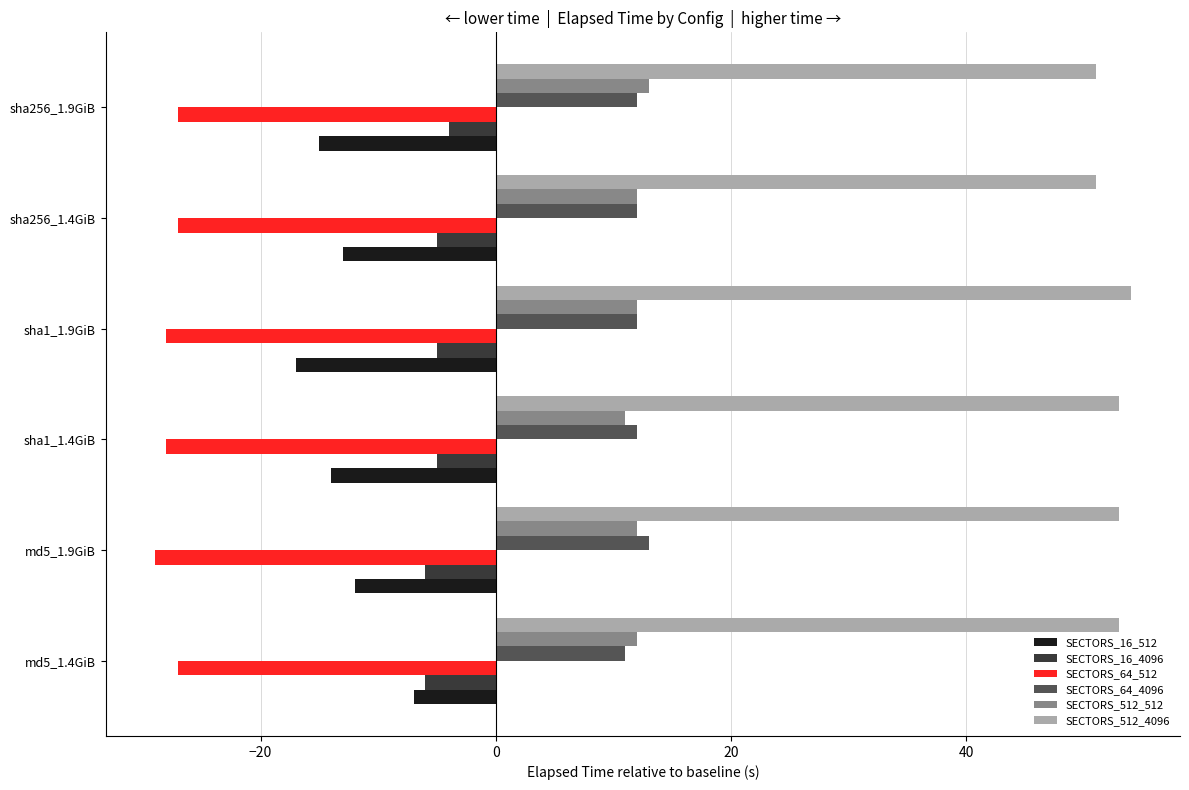

The SECTORS_512_4096 series shows 93 at md5_1.9GiB. True or false?

False